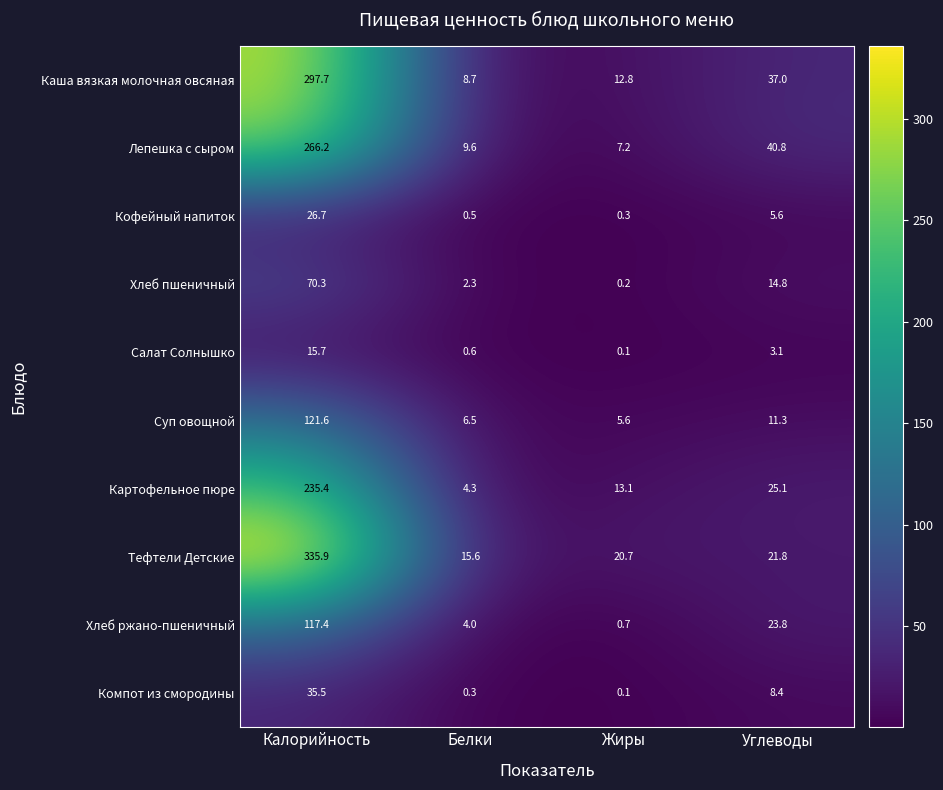

At which category is the sum across all series the highest?

Калорийность